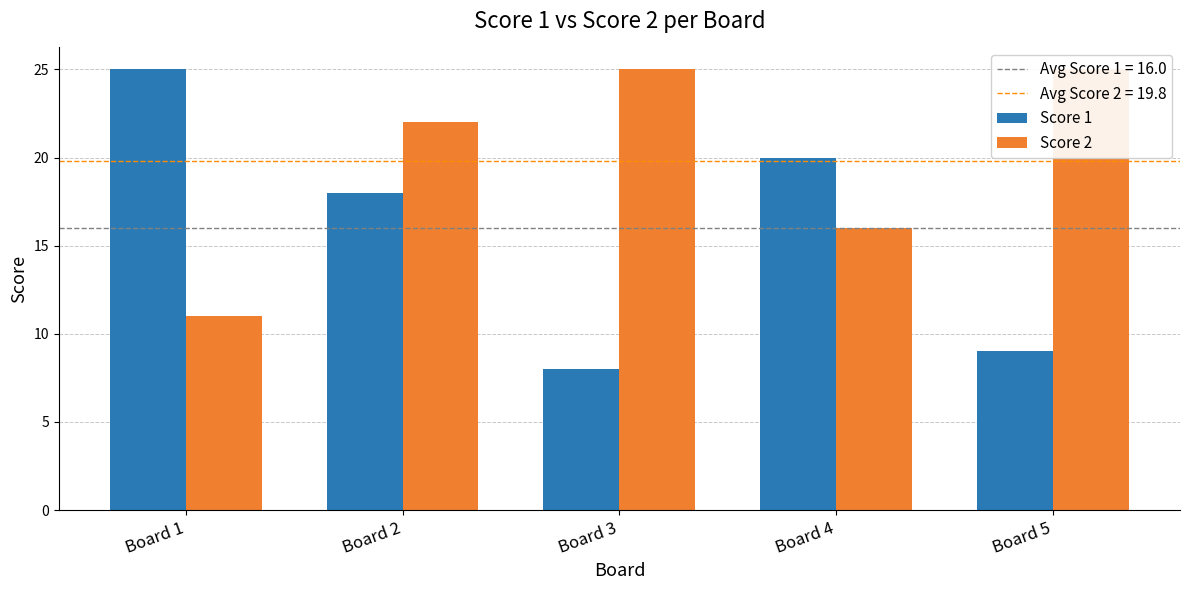

List the series in order of their peak value, lowest first.

Score 1, Score 2